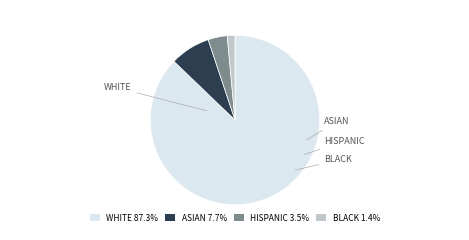

Does any single category account for the majority?

Yes